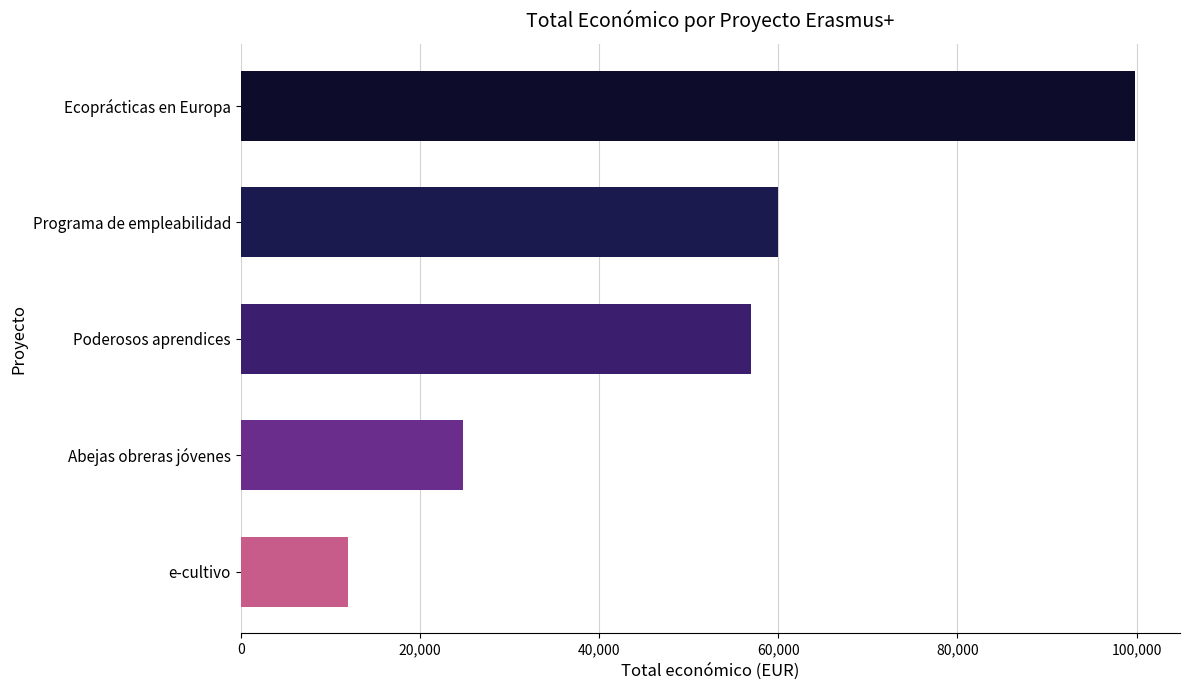

List the labels in order of value, smallest first.

e-cultivo, Abejas obreras jóvenes, Poderosos aprendices, Programa de empleabilidad, Ecoprácticas en Europa